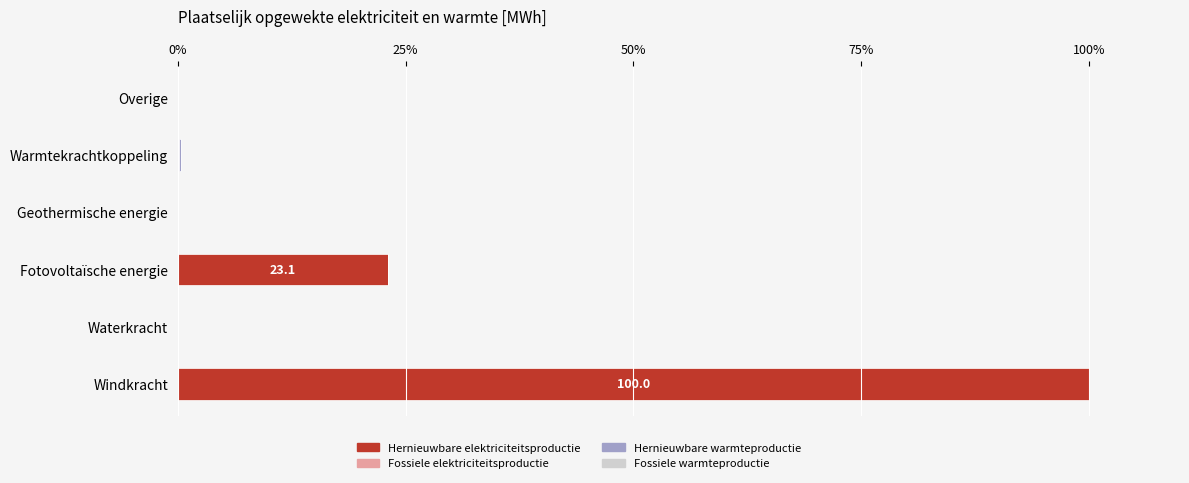

The value of Hernieuwbare elektriciteitsproductie at Overige is 42.7. True or false?

False